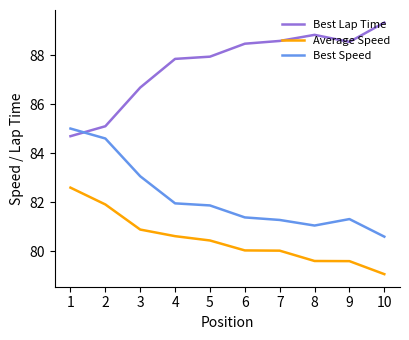

How many categories are shown in the chart?

10